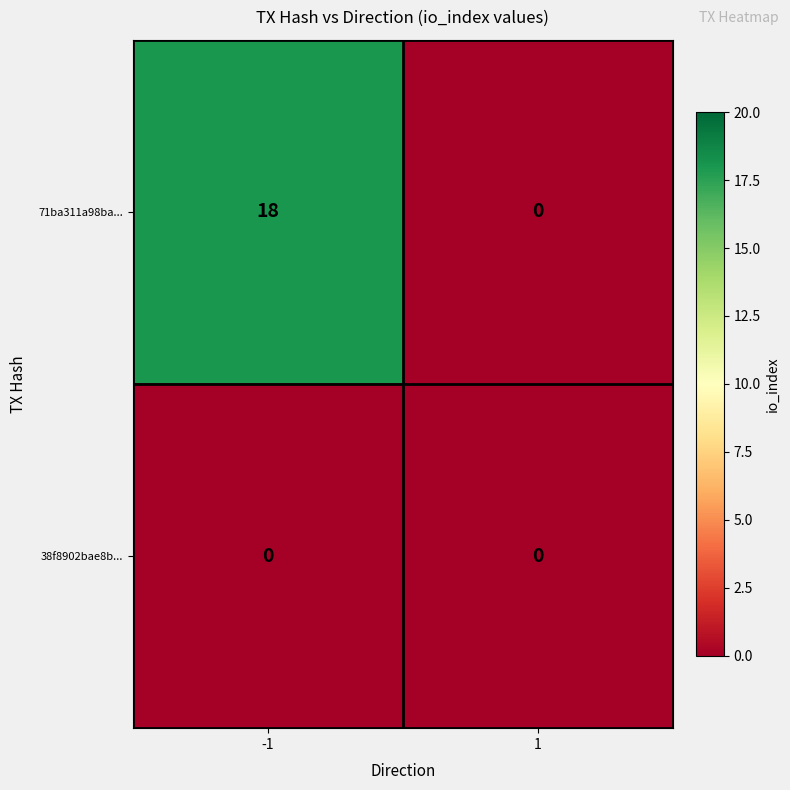

What is the greatest value displayed?

18